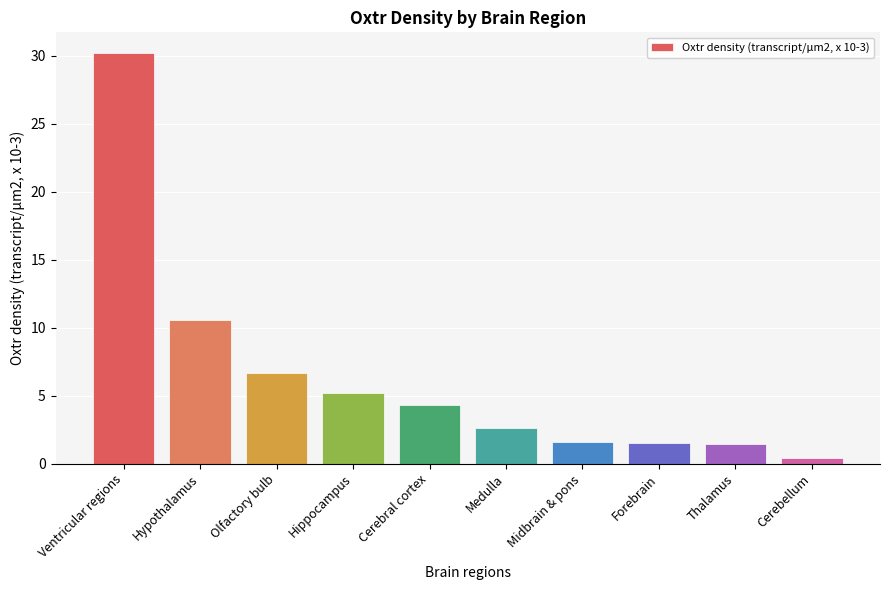

The chart shows a value of 5.2 at Hippocampus. True or false?

True